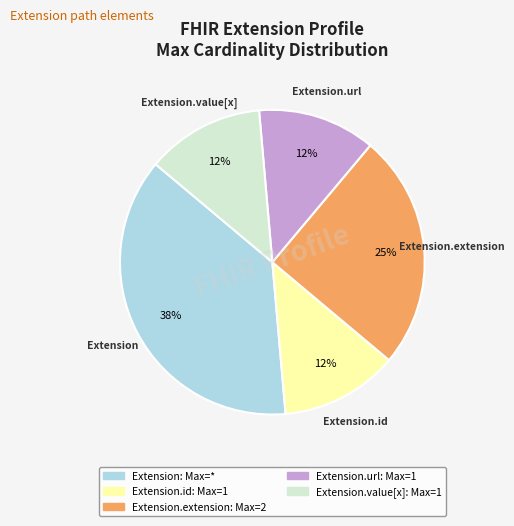

To the nearest percent, what is the average slice percentage?

20%